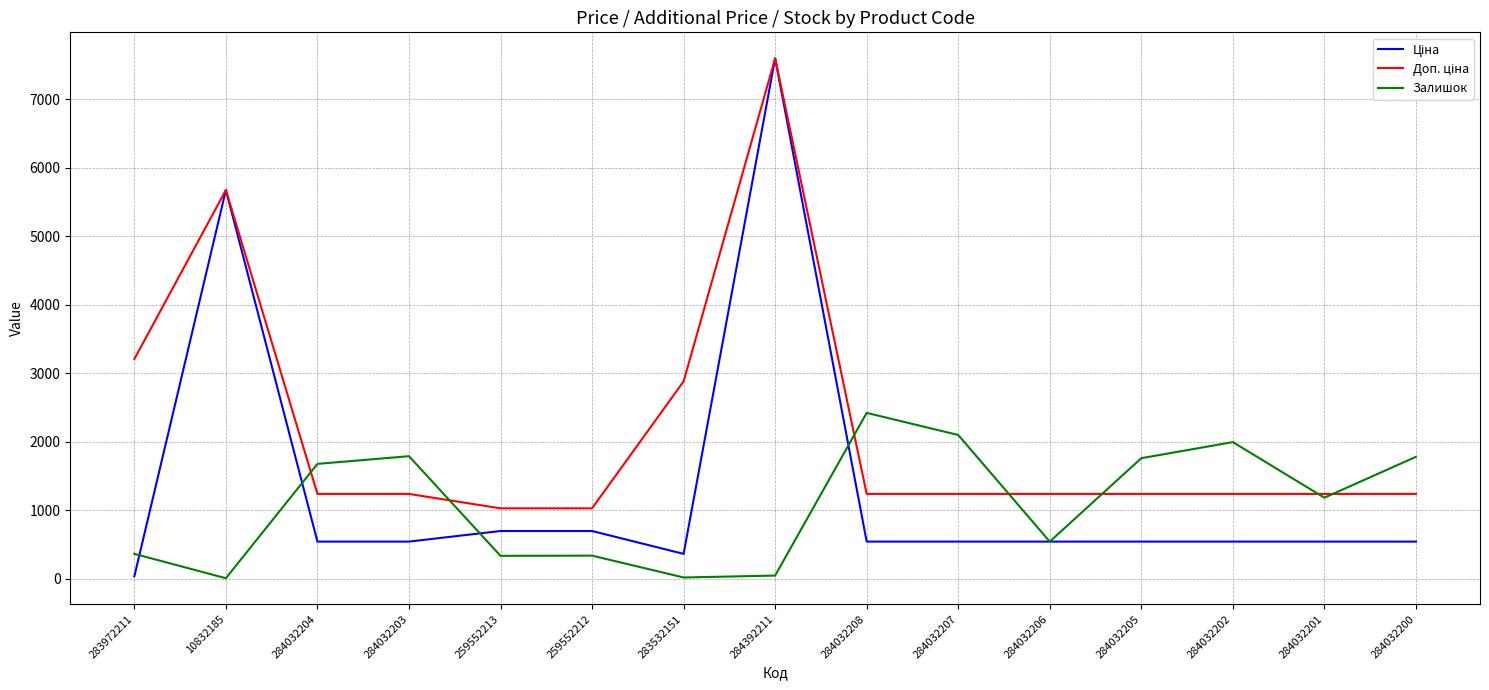

Which label corresponds to the largest value in the chart?

284392211